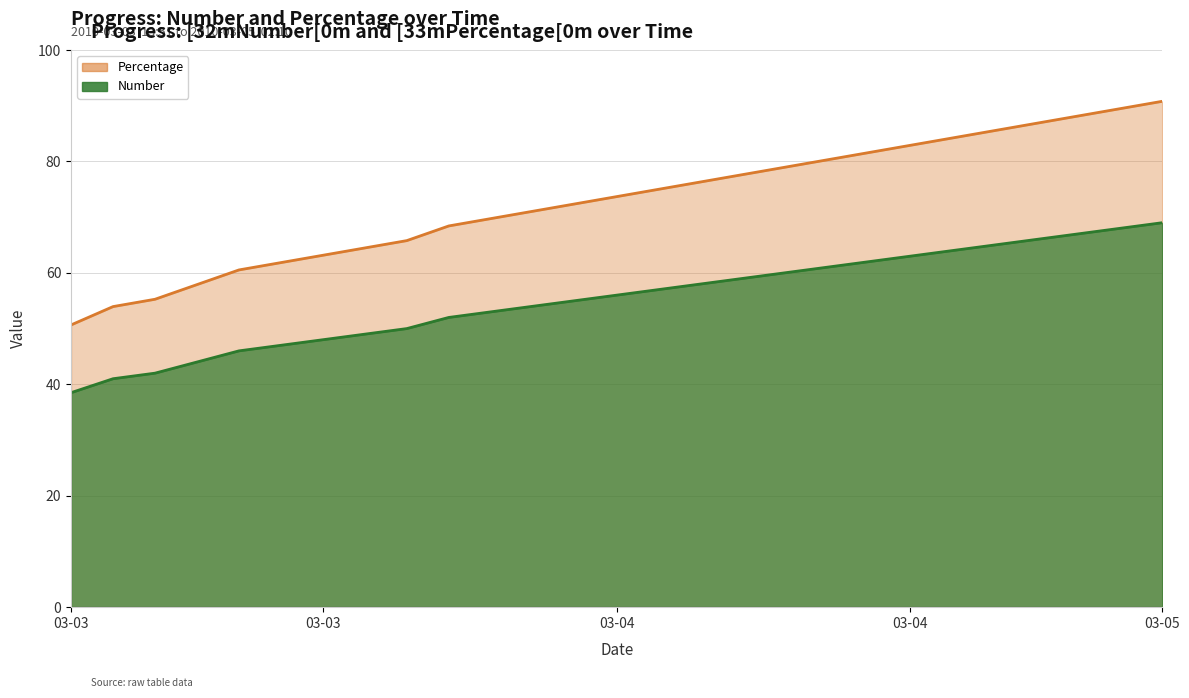

What is the minimum value shown in the chart?

38.5